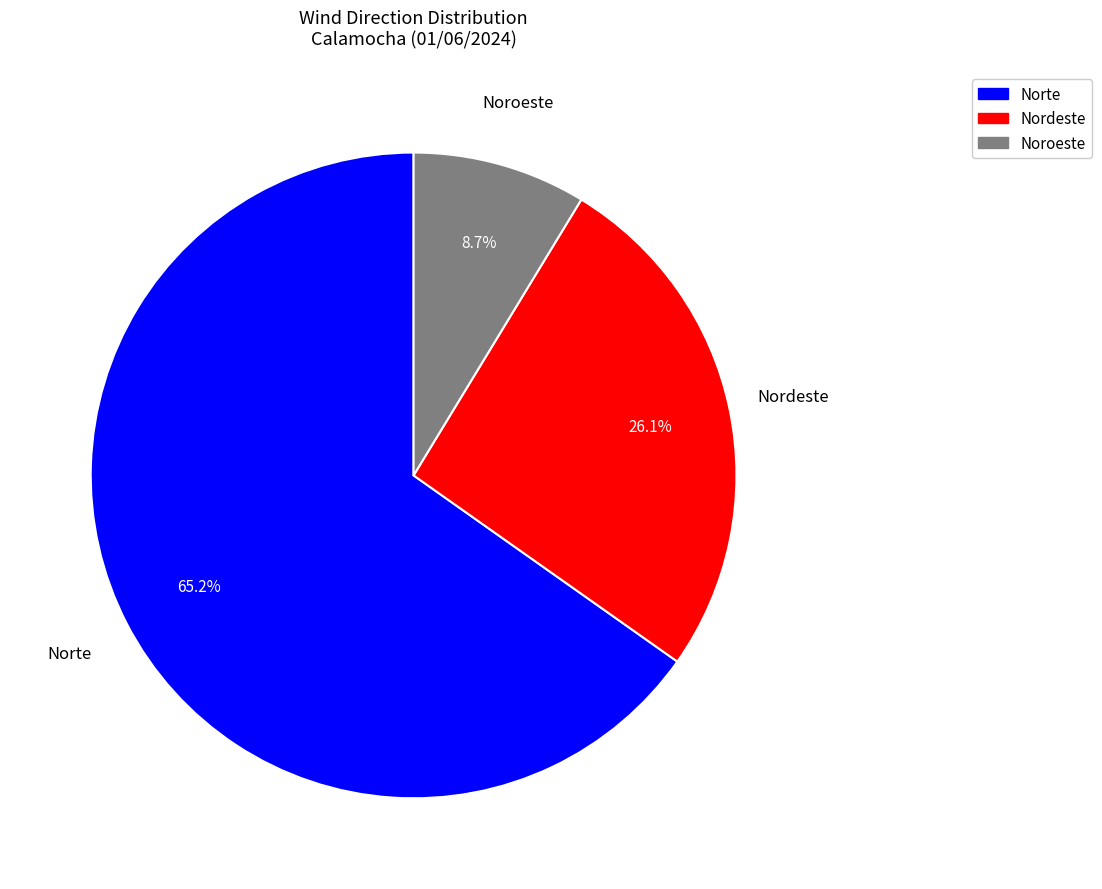

Does any single category account for the majority?

Yes